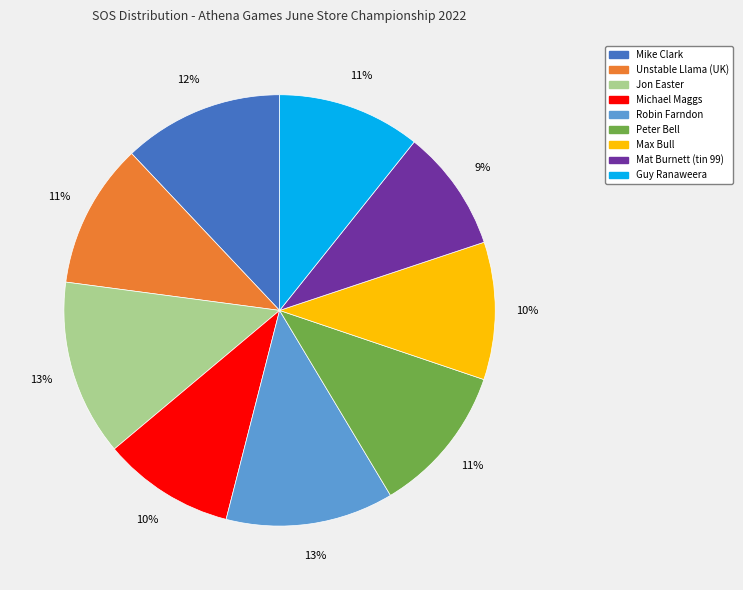

Which has a higher value, Robin Farndon or Mike Clark?

Robin Farndon